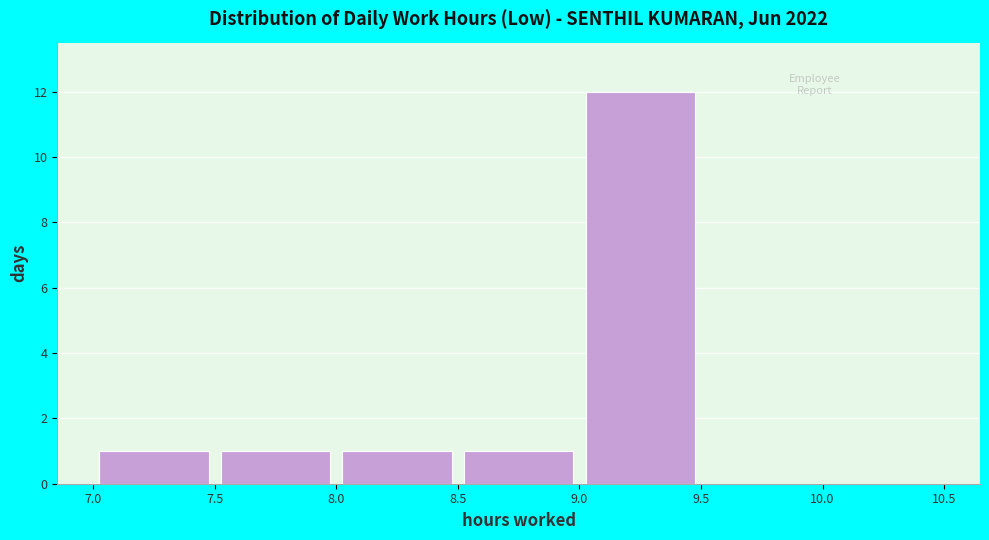

Which range on the x-axis has the tallest bar?

9.0 to 9.5